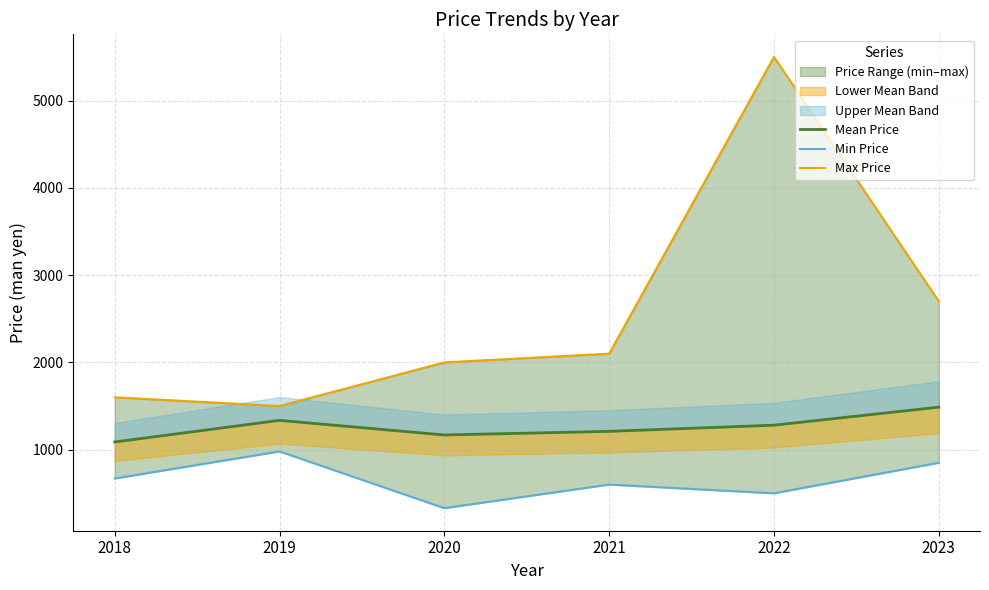

Which series has the largest total across all categories?

Max Price